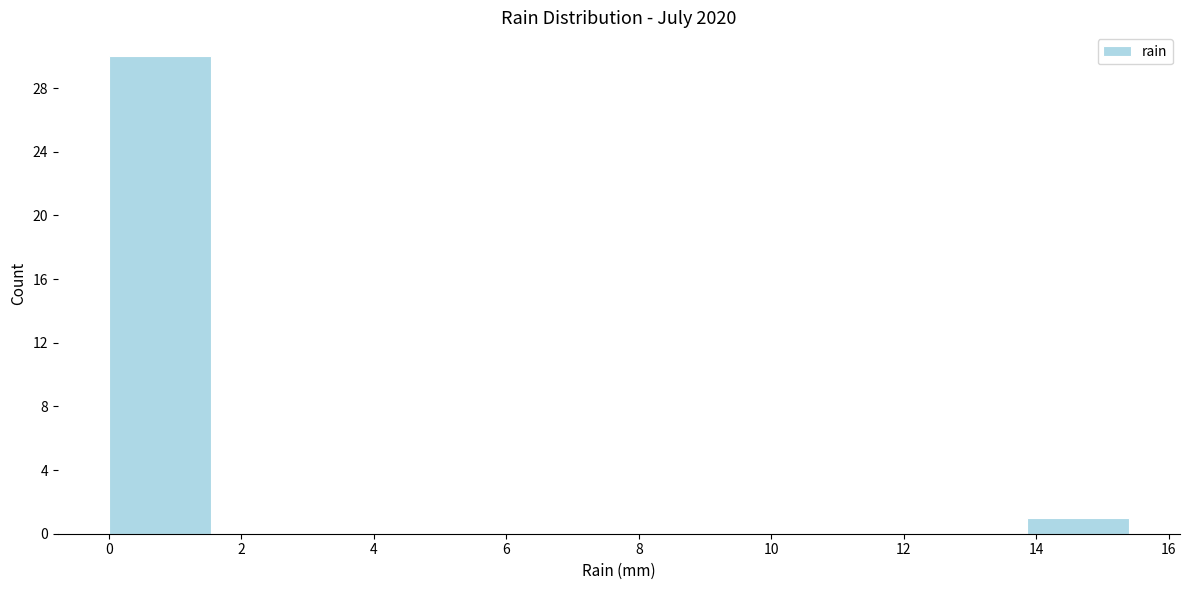

Reading left to right, list every bar in this chart as the range it spans on the x-axis followed by its height. Neither the bar edges nor the heights are printed on the chart, so give them approximately, as read against the axes.

0.00 to 1.54: 30
1.54 to 3.08: 0
3.08 to 4.62: 0
4.62 to 6.16: 0
6.16 to 7.70: 0
7.70 to 9.24: 0
9.24 to 10.78: 0
10.78 to 12.32: 0
12.32 to 13.86: 0
13.86 to 15.40: 1